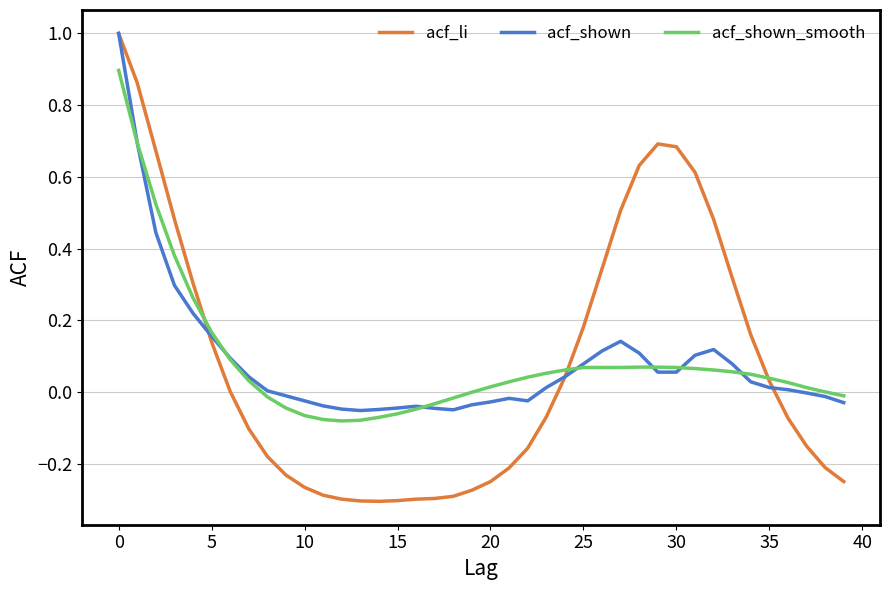

Which series has the widest spread of values?

acf_li